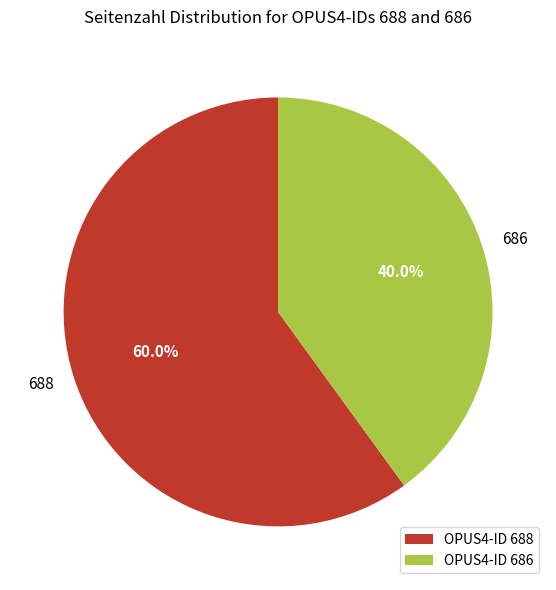

Approximately how many times larger is the value at 686 compared to 688?

0.7